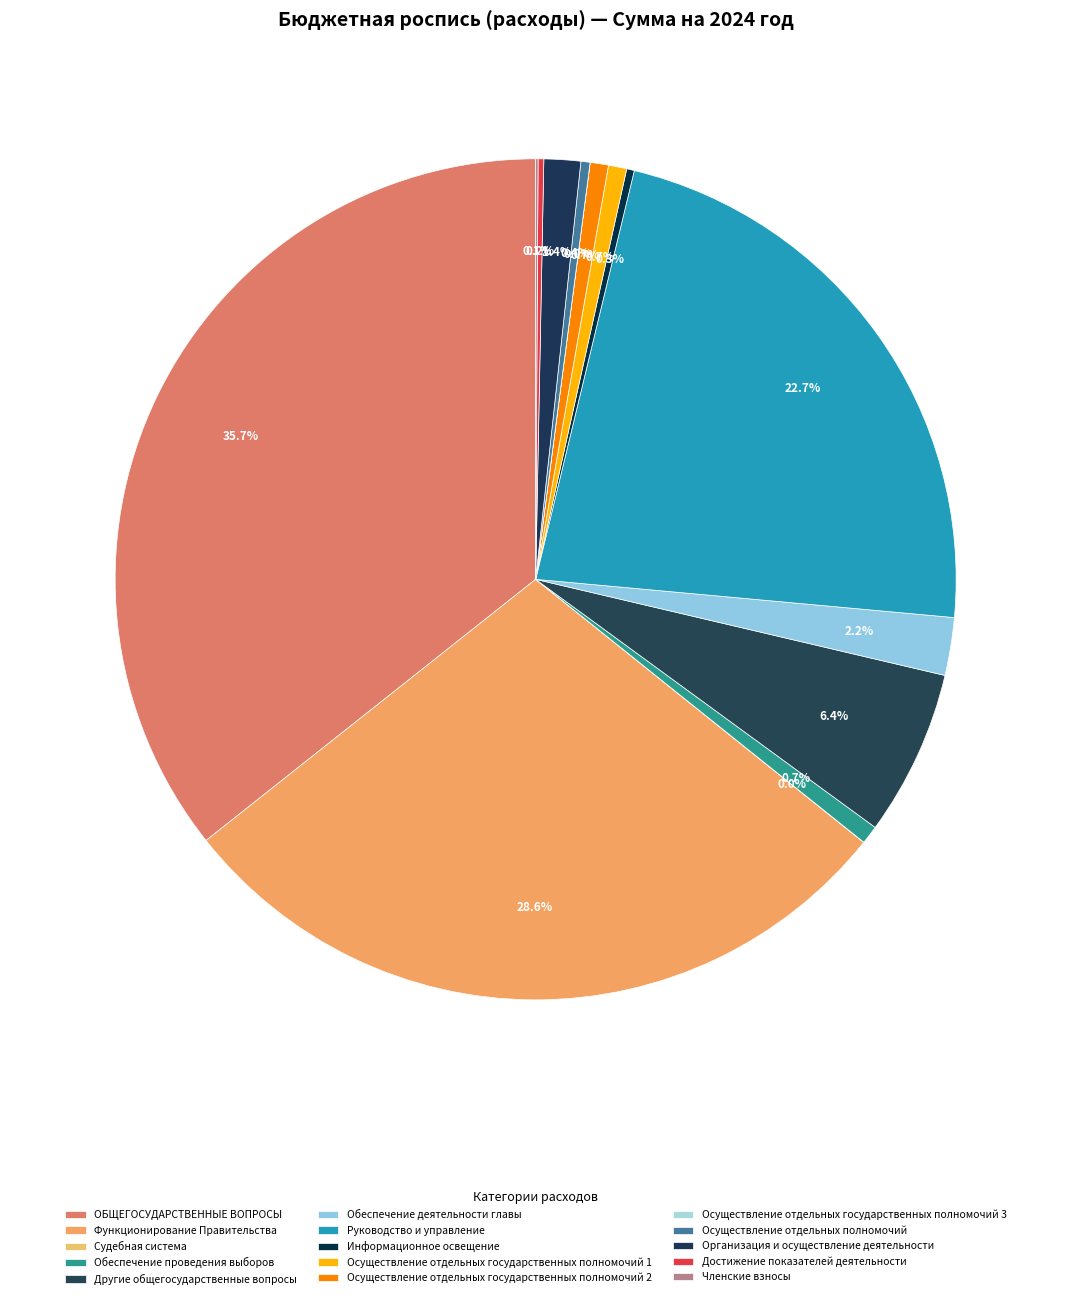

Combined, do Достижение показателей деятельности and Руководство и управление account for over 50%?

No